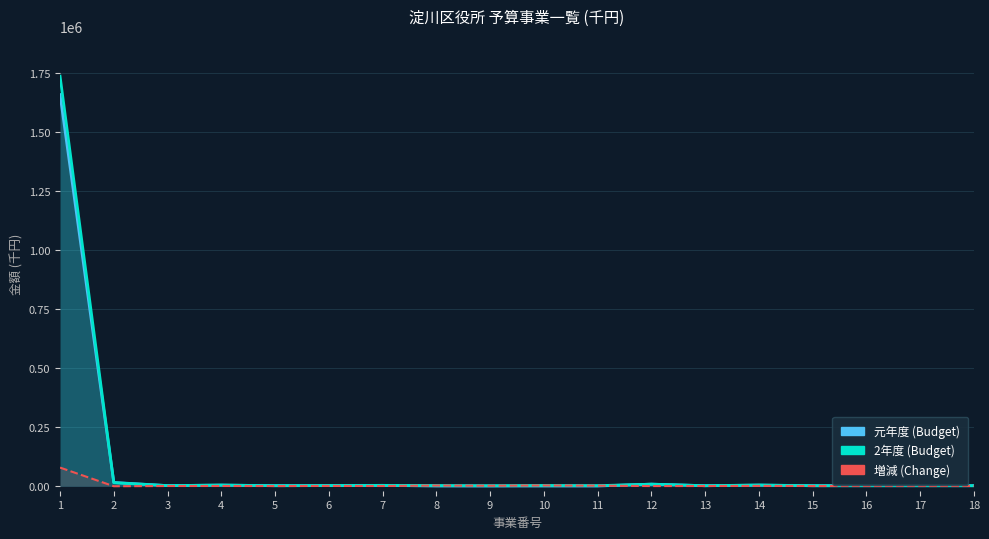

Reading right to left, list all the values displayed in this chart.

元年度 (Budget): 1226	1226	1226	1226	3738	1243	7905	0	0	0	0	2748	1672	1413	3854	1590	14922	1659122
2年度 (Budget): 1246	1246	1246	1246	4178	1244	7657	1445	2265	1107	1930	2744	1977	1273	3928	1610	13920	1737199
増減 (Change): 20	20	20	20	440	1	-248	1445	2265	1107	1930	-4	305	-140	74	20	-1002	78077